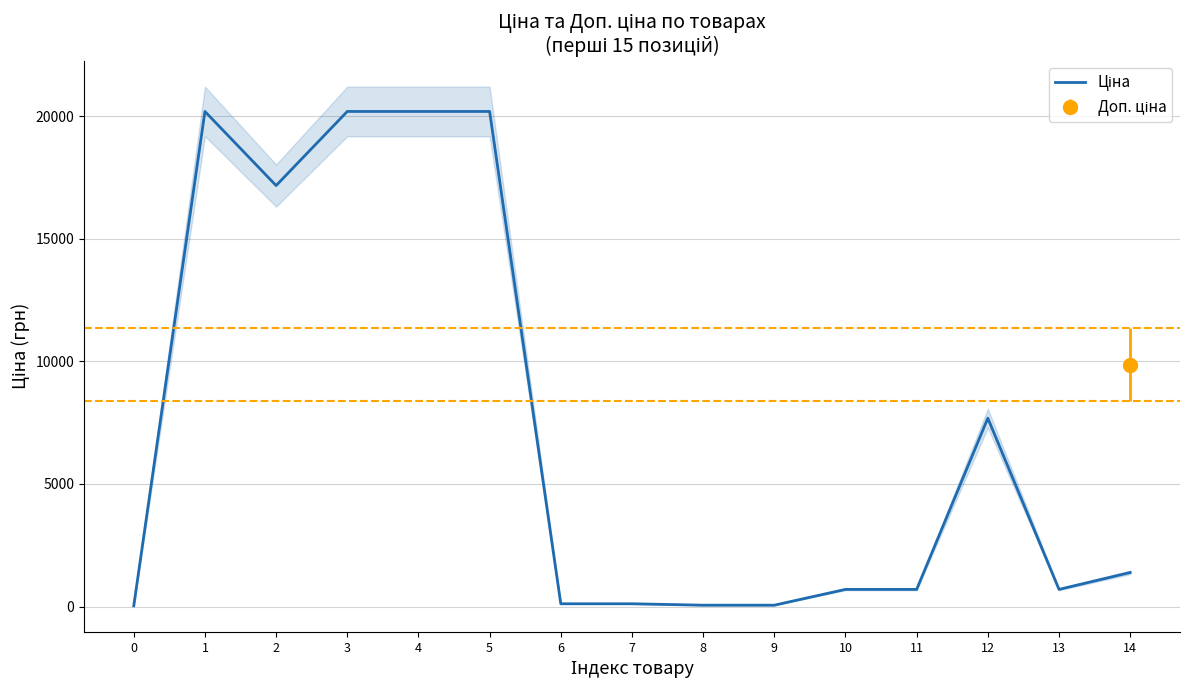

What is the value of the 13th point from the left?

7680.9